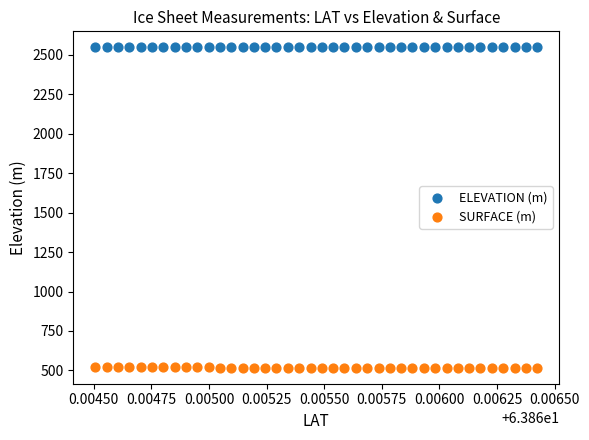

Across all data points, what is the range of Y values (max minus min)?

2030.1